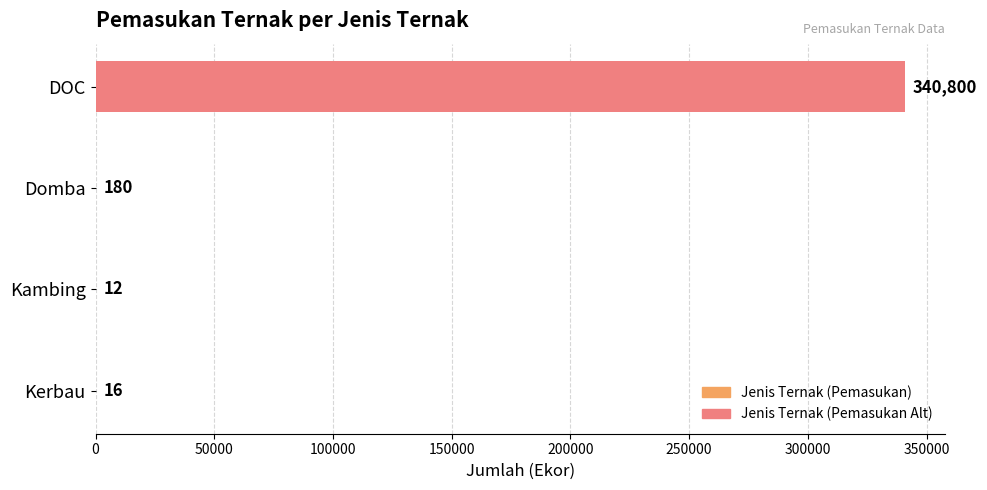

Where is the data nearest to the value 170406?

Domba